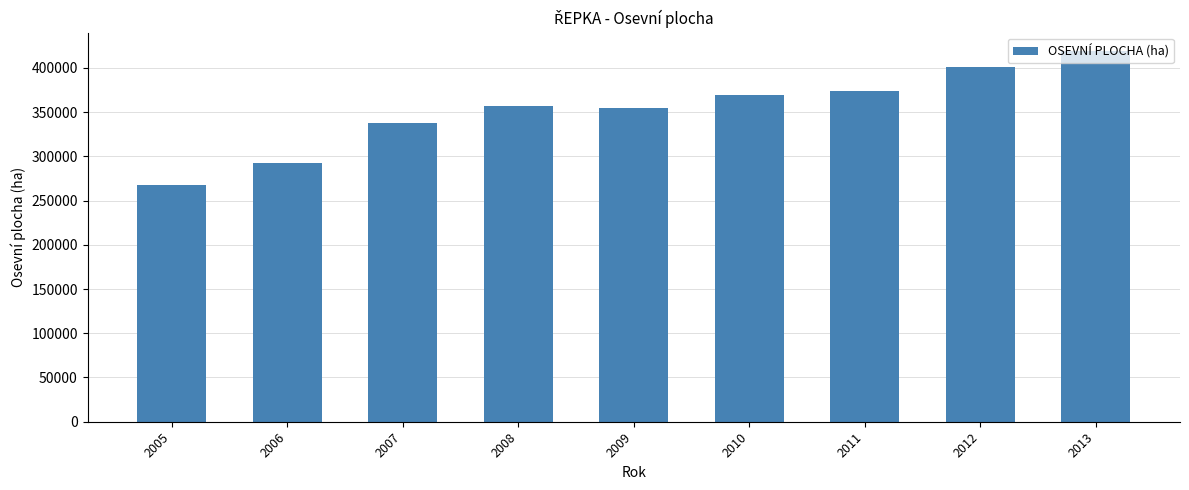

How many bars are there in total?

9